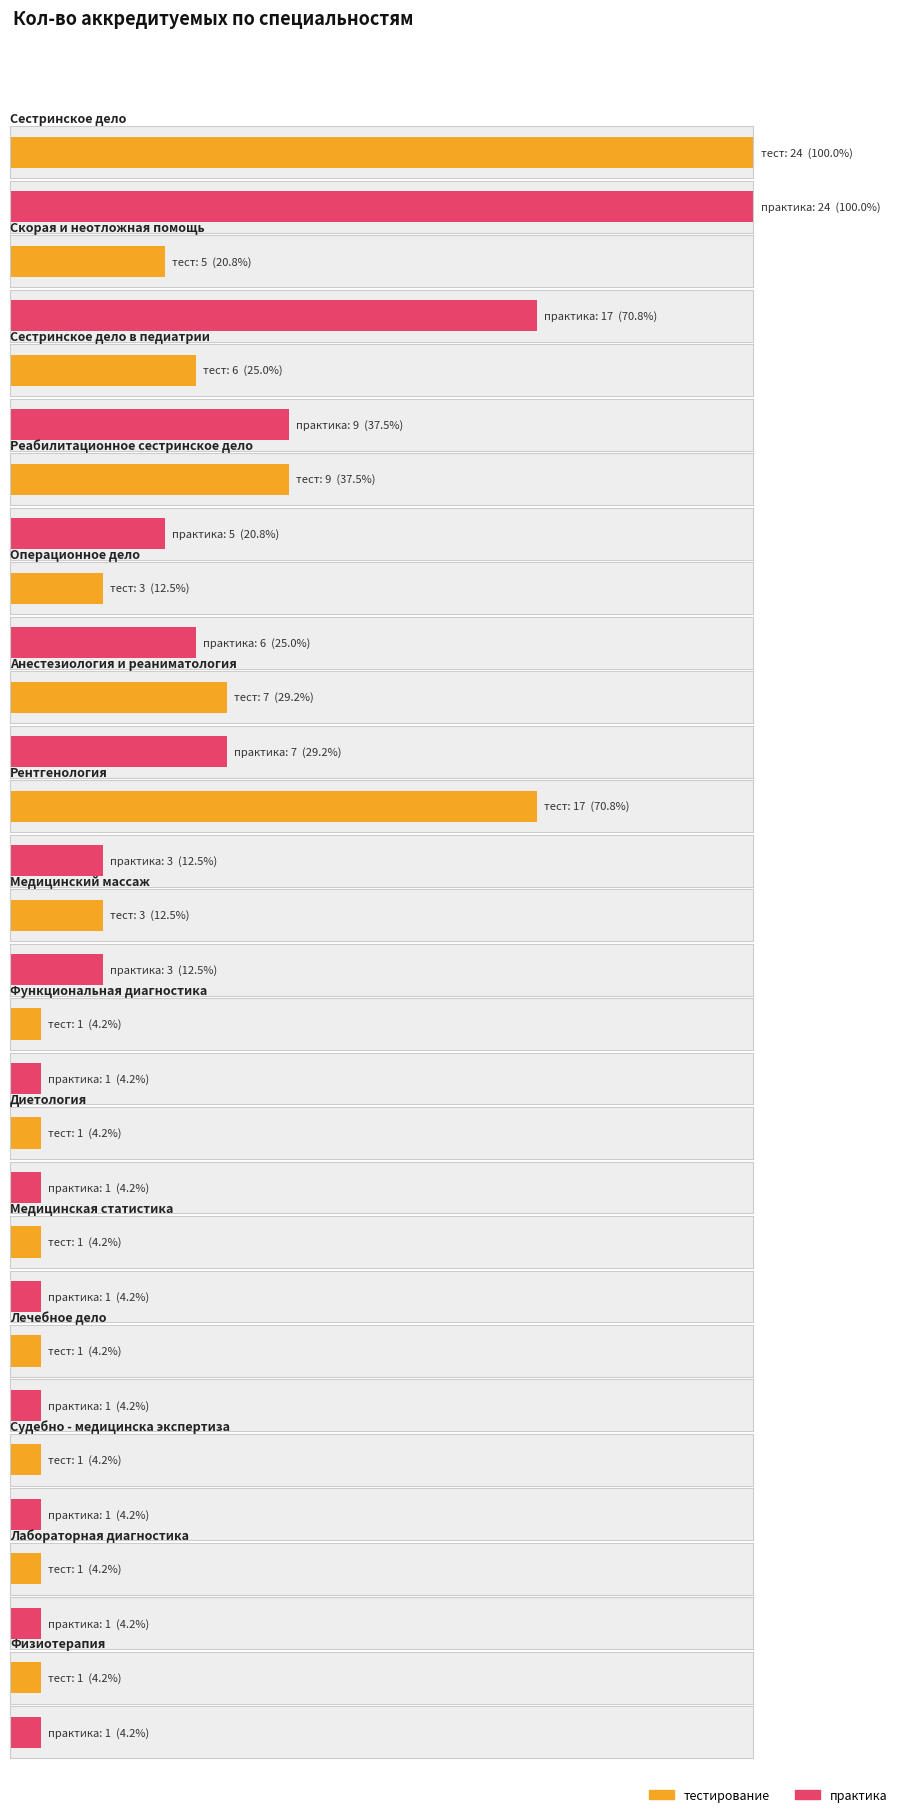

The value of тестирование at Анестезиология и реаниматология is 7. True or false?

True